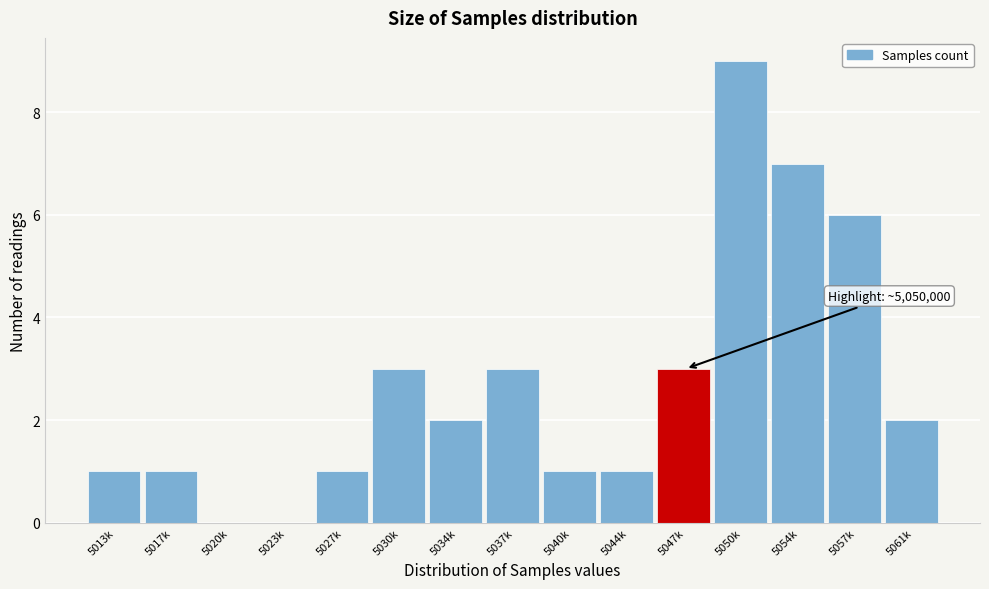

Reading left to right, what are all the values shown in this chart?

5013k=1	5017k=1	5020k=0	5023k=0	5027k=1	5030k=3	5034k=2	5037k=3	5040k=1	5044k=1	5047k=3	5050k=9	5054k=7	5057k=6	5061k=2